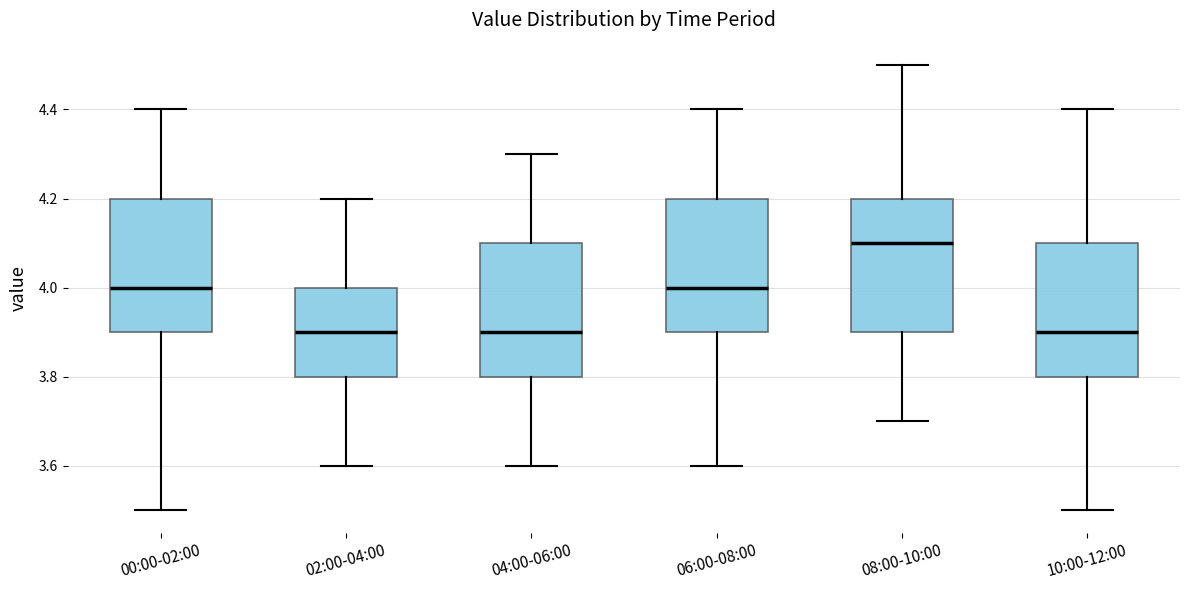

Reading left to right, transcribe this box plot: for each box, give where its median line is, the range the box spans, and where its two whiskers end, as read against the y-axis. The values are not printed on the chart, so give them approximately, as read against the axis.

00:00-02:00: median 4.0, box 3.9 to 4.2, whiskers 3.5 to 4.4
02:00-04:00: median 3.9, box 3.8 to 4.0, whiskers 3.6 to 4.2
04:00-06:00: median 3.9, box 3.8 to 4.1, whiskers 3.6 to 4.3
06:00-08:00: median 4.0, box 3.9 to 4.2, whiskers 3.6 to 4.4
08:00-10:00: median 4.1, box 3.9 to 4.2, whiskers 3.7 to 4.5
10:00-12:00: median 3.9, box 3.8 to 4.1, whiskers 3.5 to 4.4